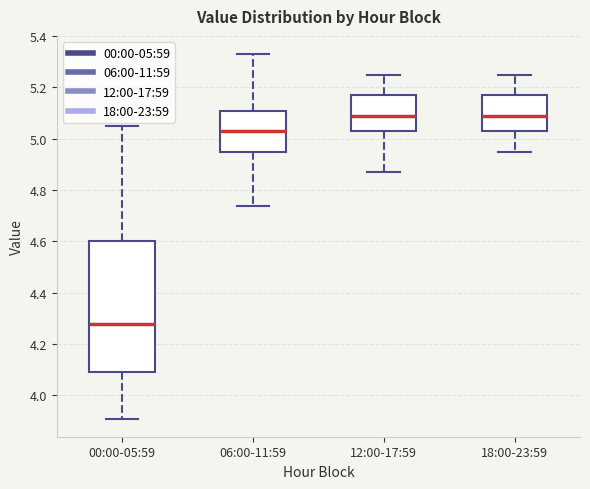

Which box's median line is the lowest?

00:00-05:59